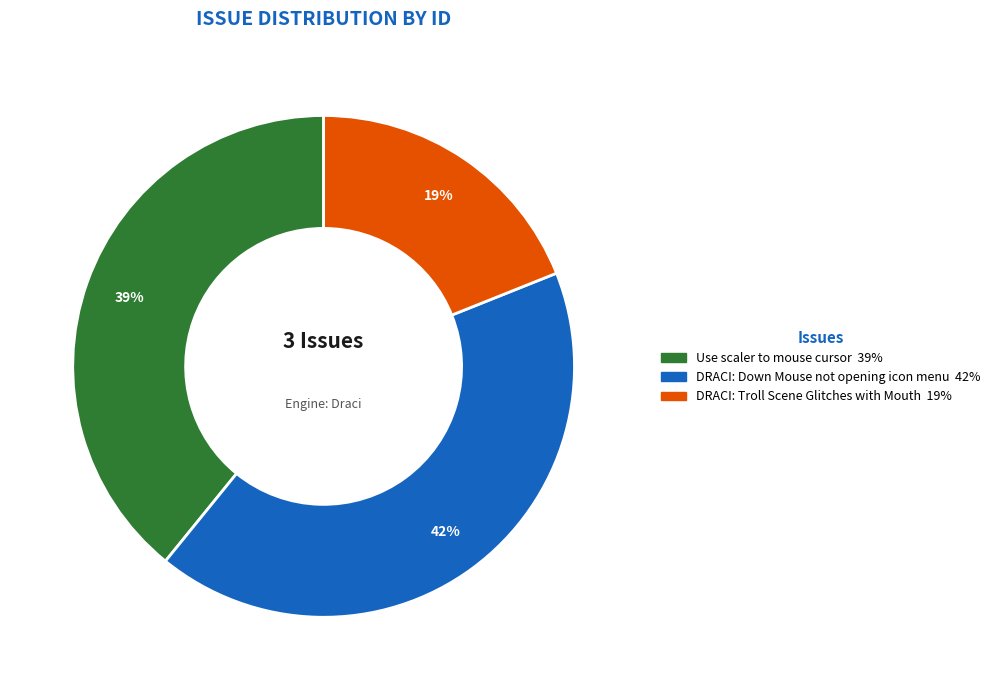

To the nearest percent, what is the difference between the largest and smallest slice percentages?

23%